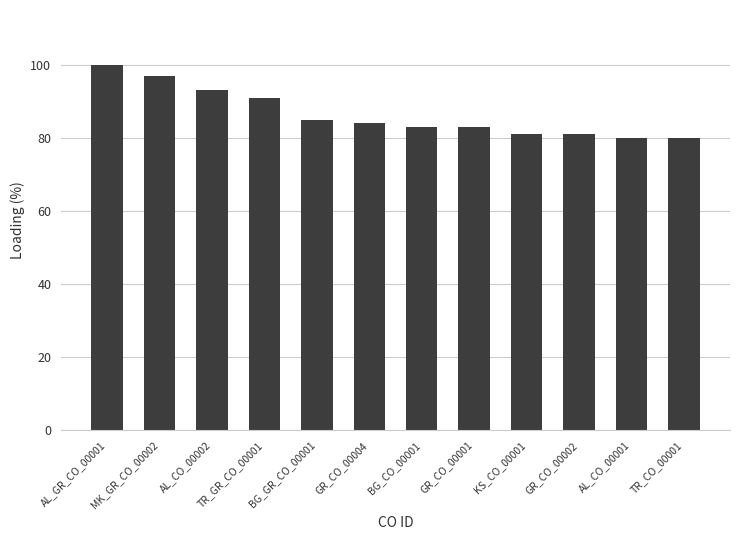

What is the sum of the values at AL_GR_CO_00001 and BG_GR_CO_00001?

185